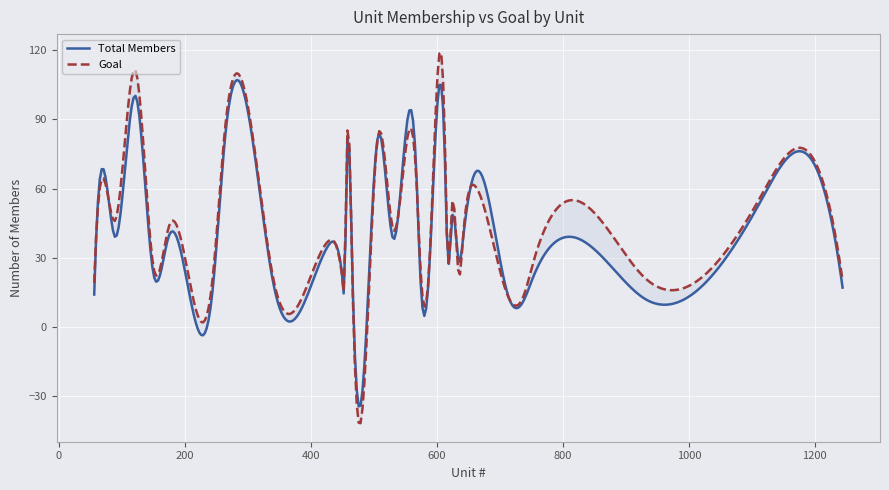

Which series has the widest spread of values?

Goal